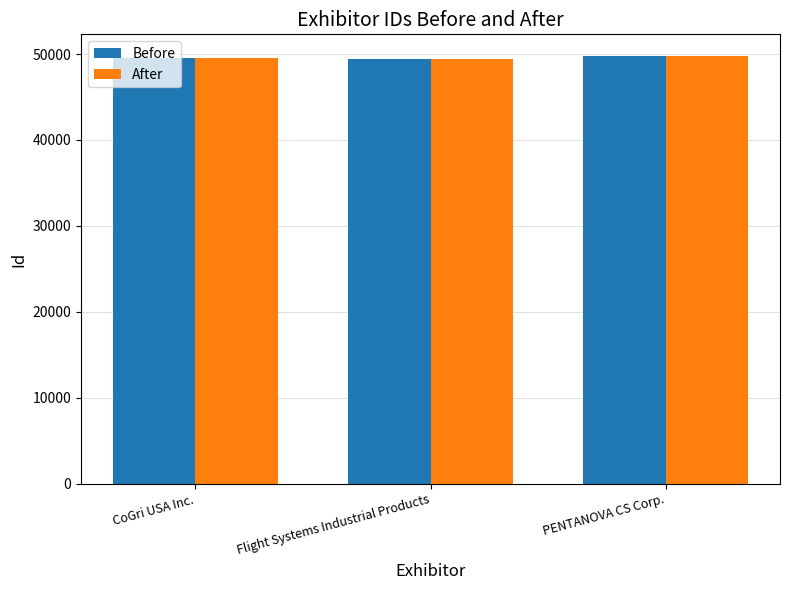

Are the bars horizontal?

No